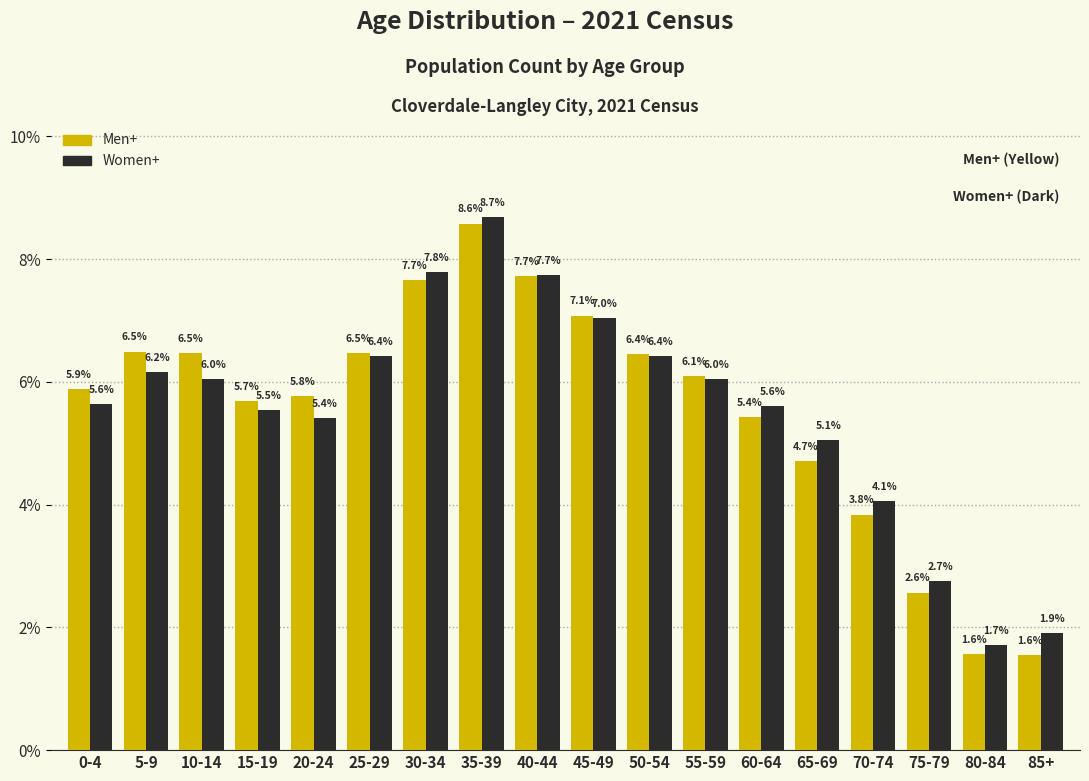

Reading left to right, what are all the values shown in this chart?

Men+: 5.9	6.5	6.5	5.7	5.8	6.5	7.7	8.6	7.7	7.1	6.4	6.1	5.4	4.7	3.8	2.6	1.6	1.6
Women+: 5.6	6.2	6.0	5.5	5.4	6.4	7.8	8.7	7.7	7.0	6.4	6.0	5.6	5.1	4.1	2.7	1.7	1.9